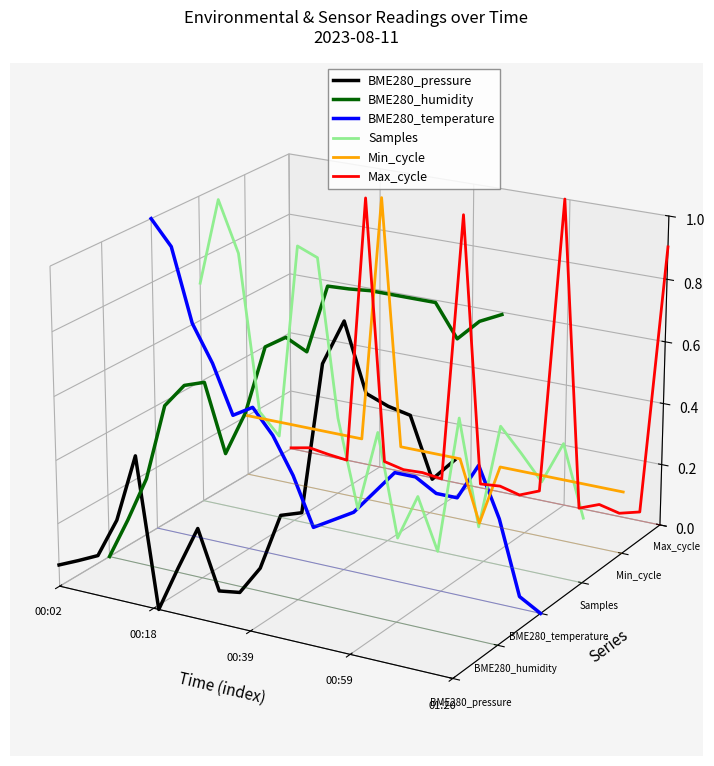

At how many categories does at least one series exceed 0?

20